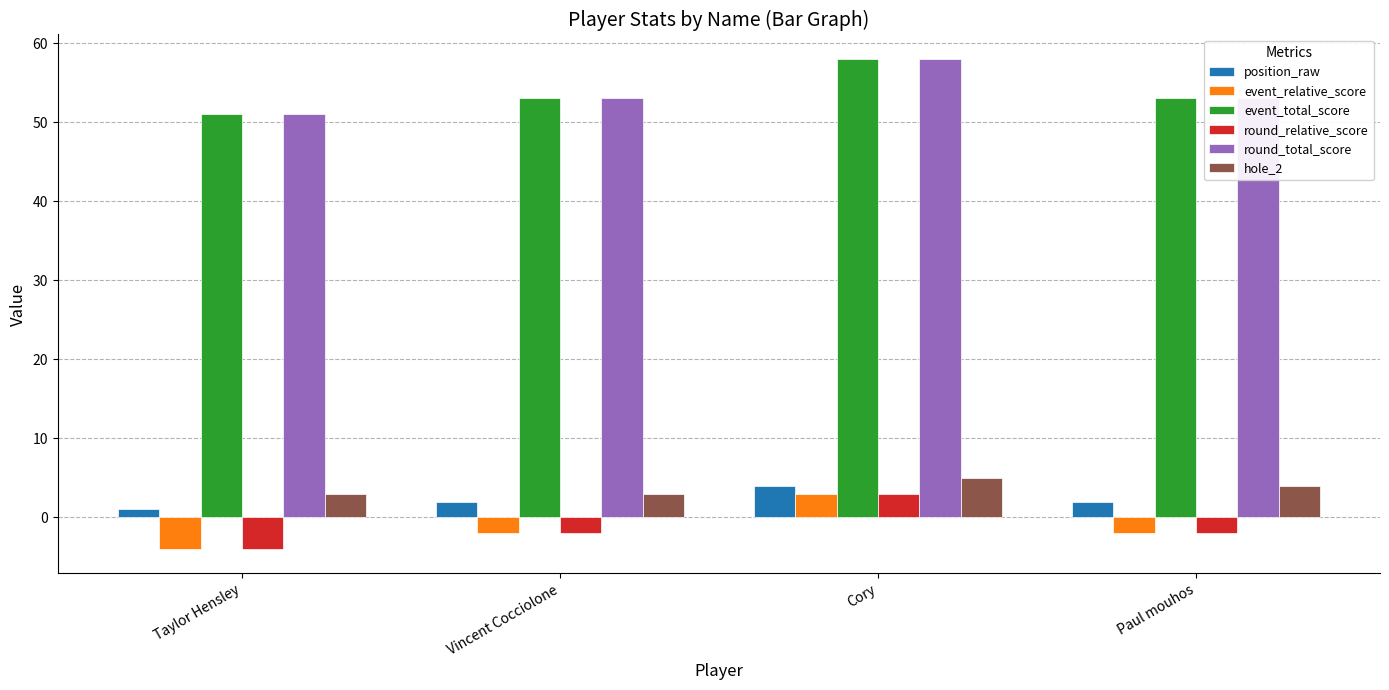

The value of round_total_score at Paul mouhos is 16. True or false?

False